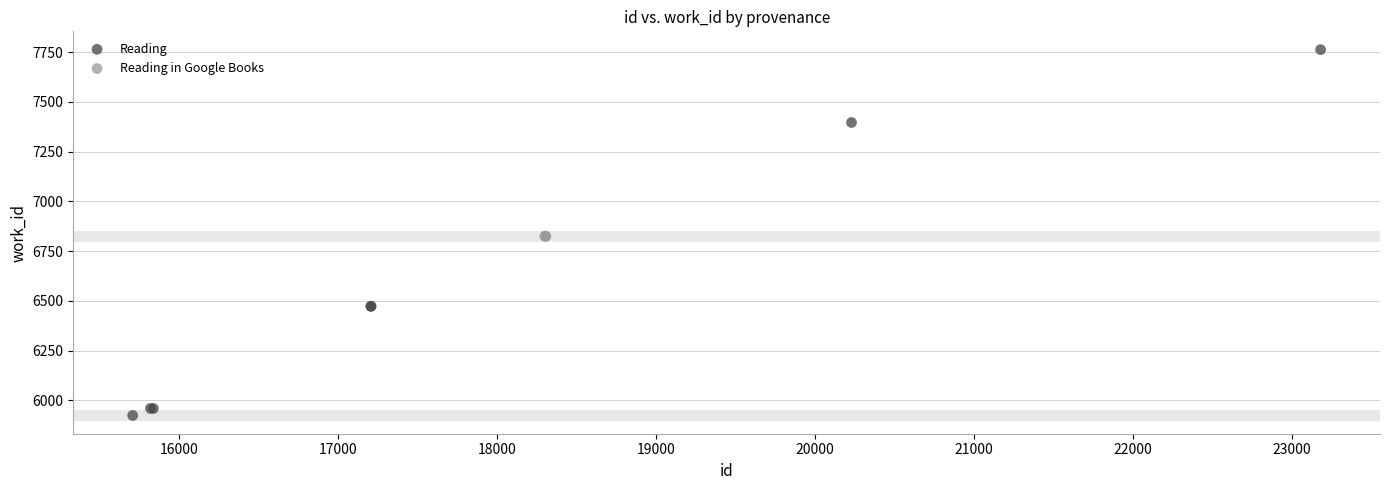

Which series contains the lowest Y value?

Reading